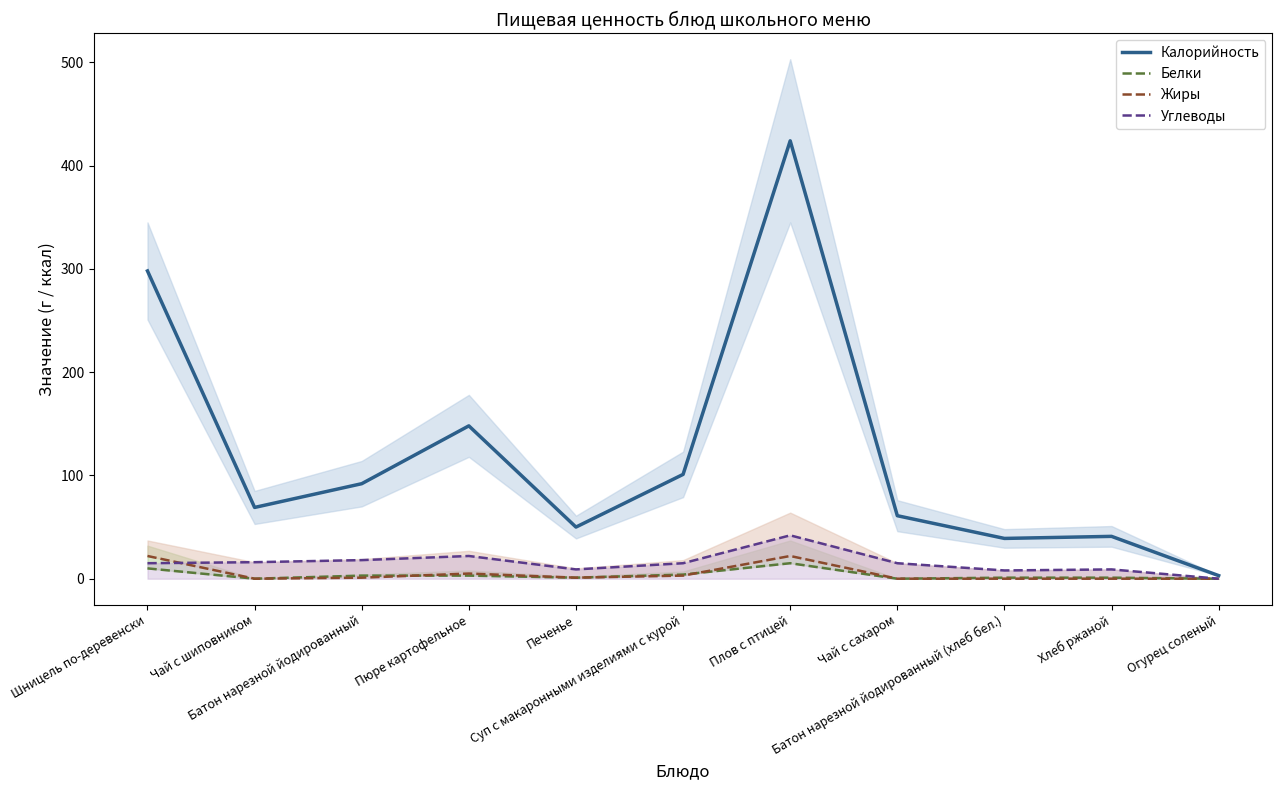

At how many categories does at least one series exceed 266?

2